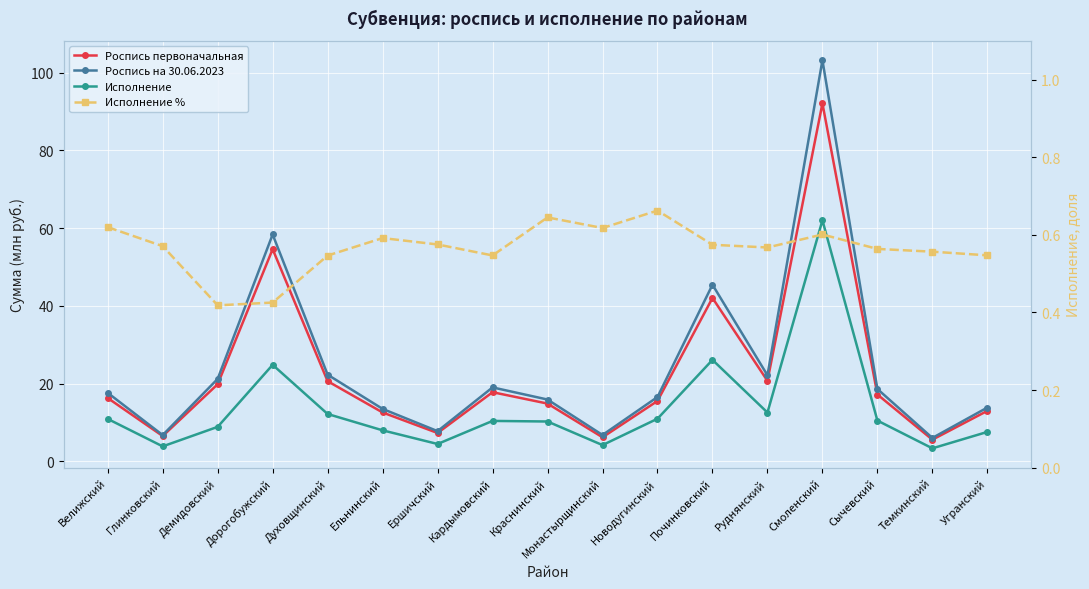

What is the minimum value shown in the chart?

0.4